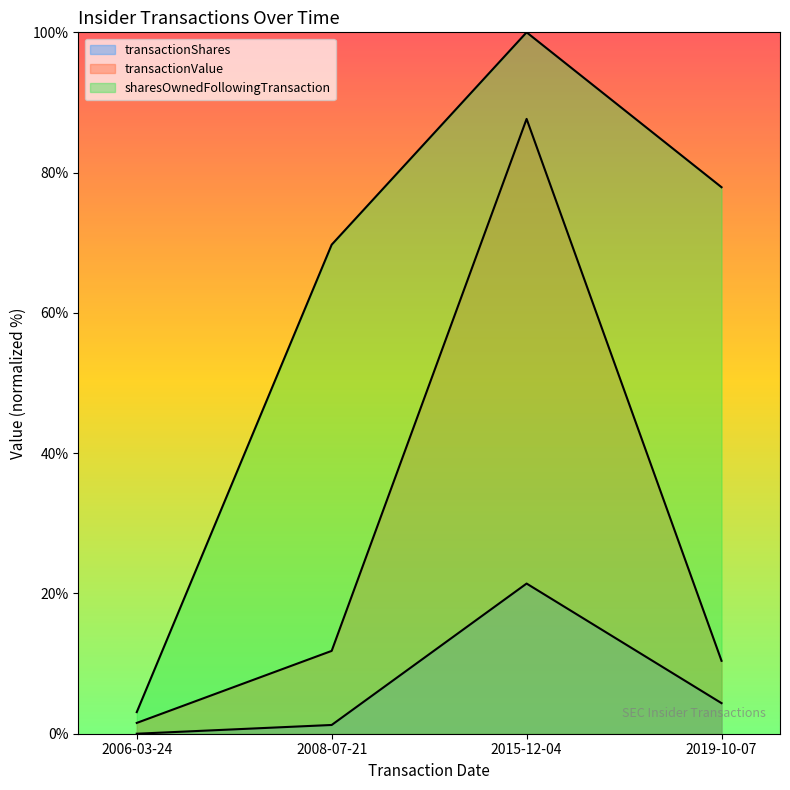

Is it true that transactionValue equals 18.1 at 2008-07-21?

False